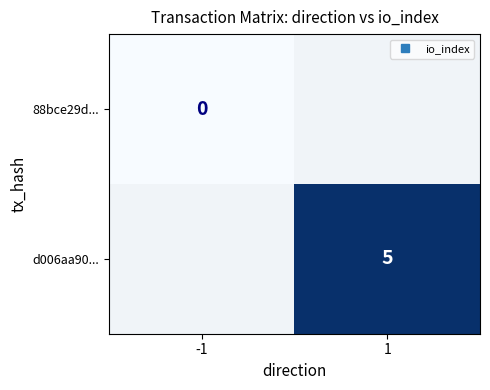

List the series in order of their overall mean, lowest first.

88bce29d..., d006aa90...